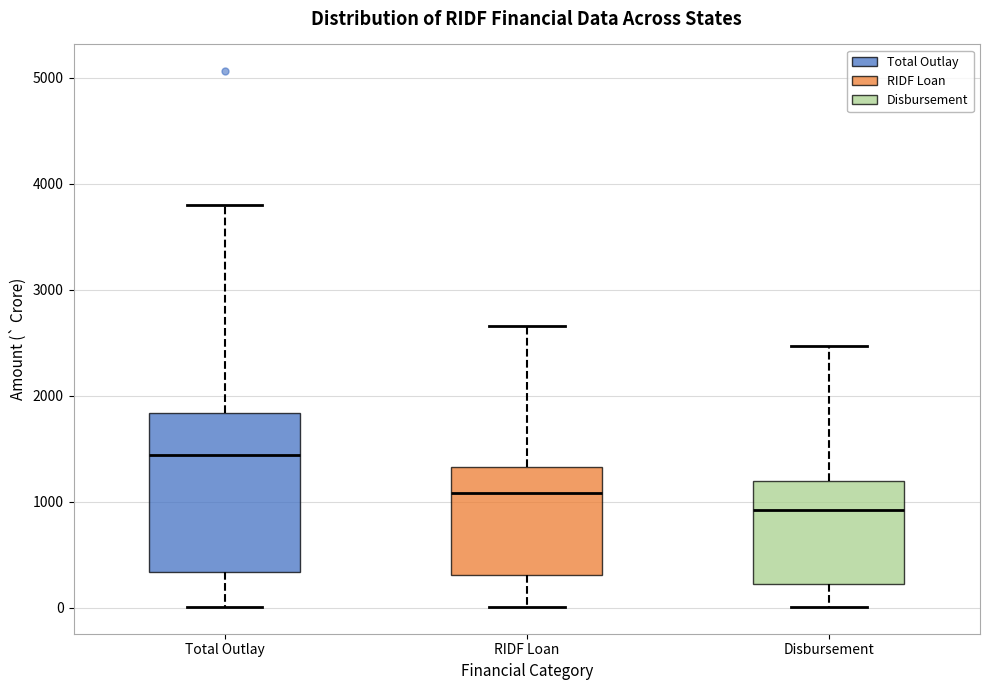

Reading left to right, read every box against the y-axis: the position of its median line, the range the box covers, and the ends of its whiskers. The values are not printed on the chart, so give them approximately, as read against the axis.

Total Outlay: median 1400, box 300 to 1800, whiskers 0 to 3800
RIDF Loan: median 1100, box 300 to 1300, whiskers 0 to 2700
Disbursement: median 900, box 200 to 1200, whiskers 0 to 2500